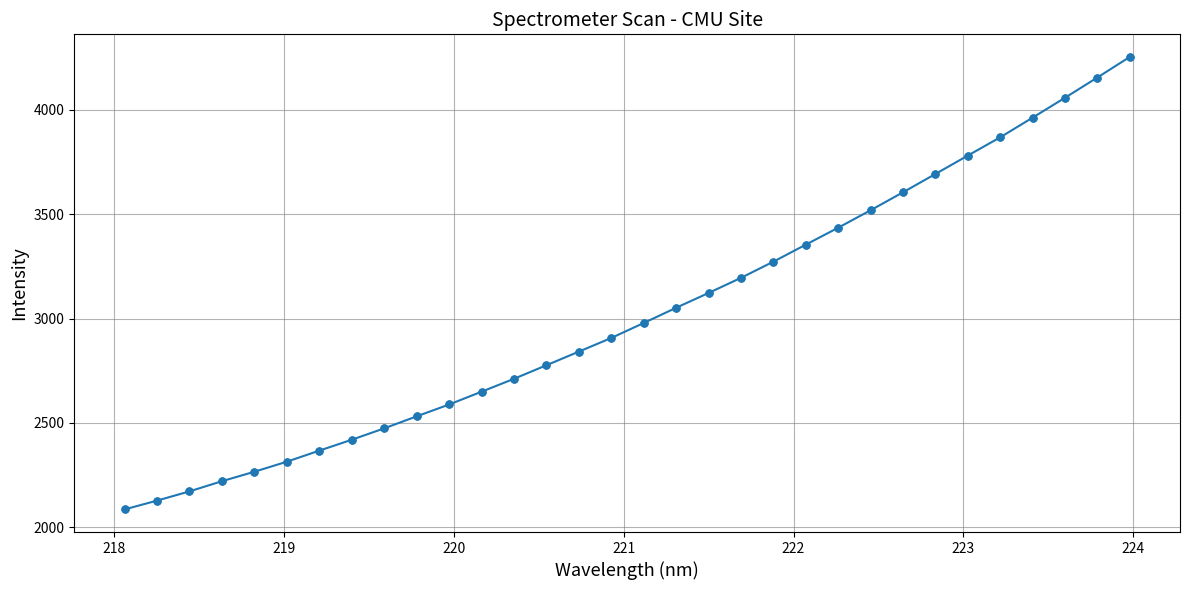

What is the greatest value displayed?

4253.3